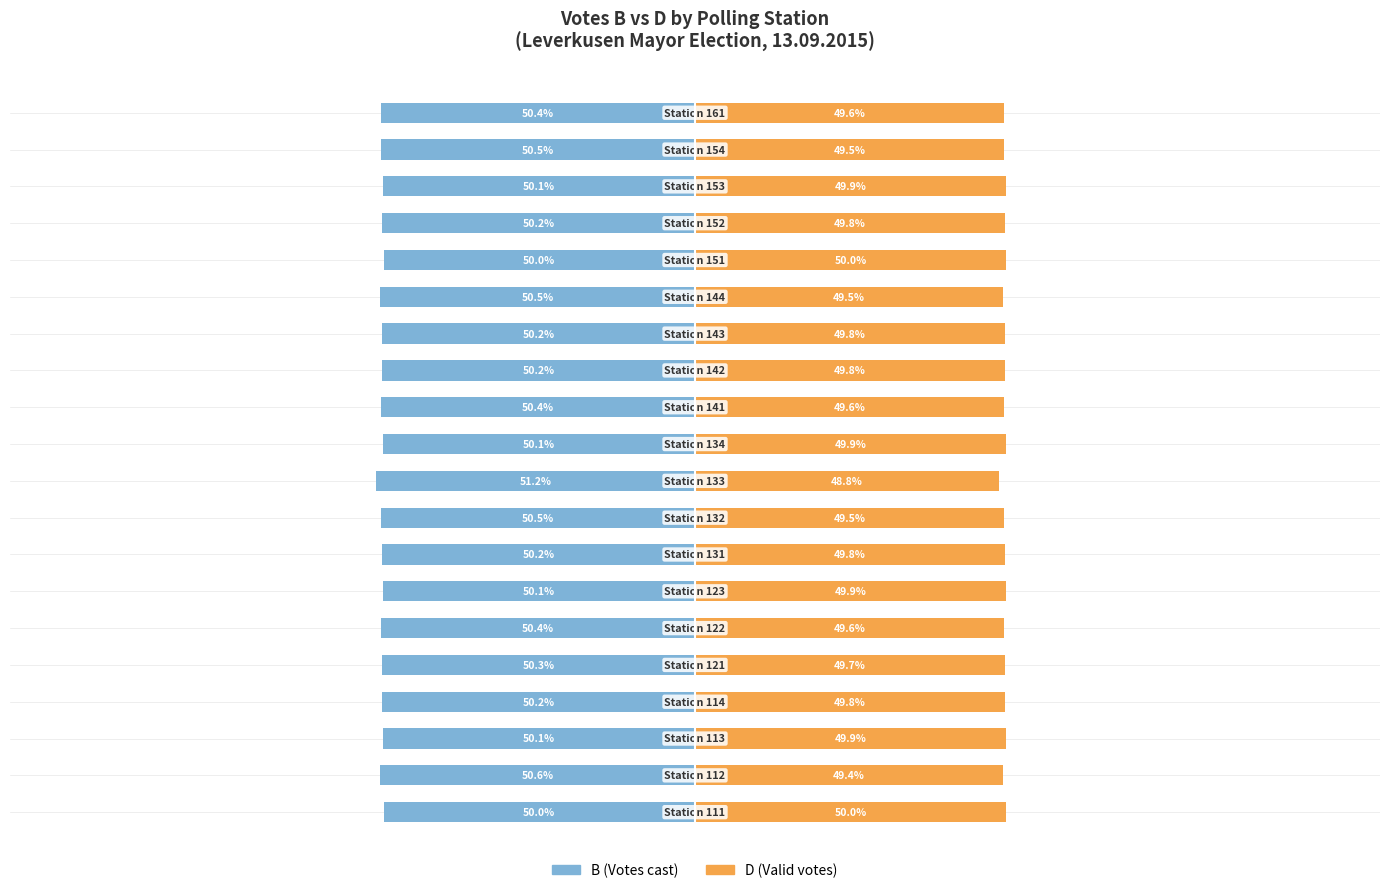

What is the difference between the D (Valid votes) values at 17 and 3?

0.1